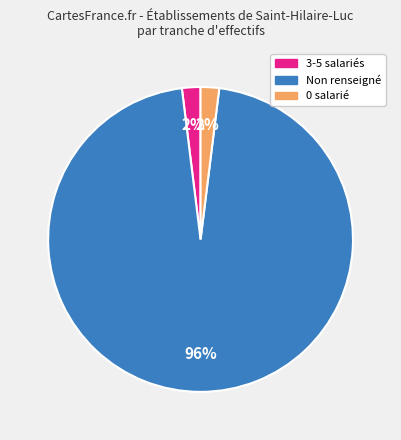

What is the largest slice in the pie chart?

Non renseigné